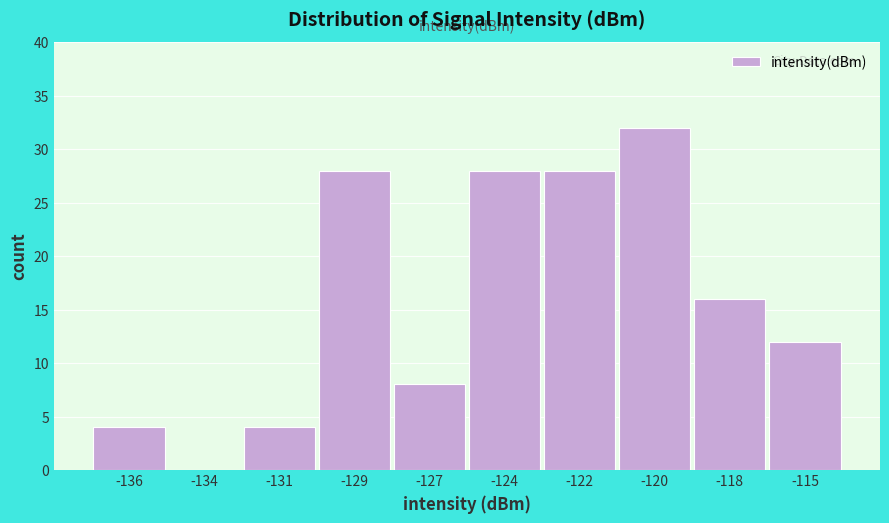

Reading left to right, list all the values displayed in this chart.

-136=4	-134=0	-131=4	-129=28	-127=8	-124=28	-122=28	-120=32	-118=16	-115=12